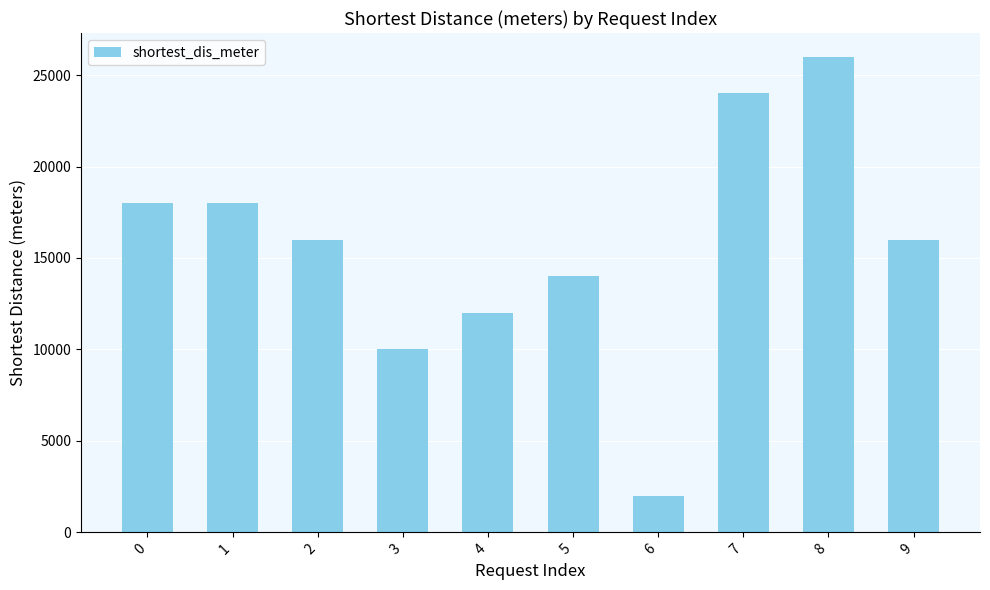

What is the greatest value displayed?

26000